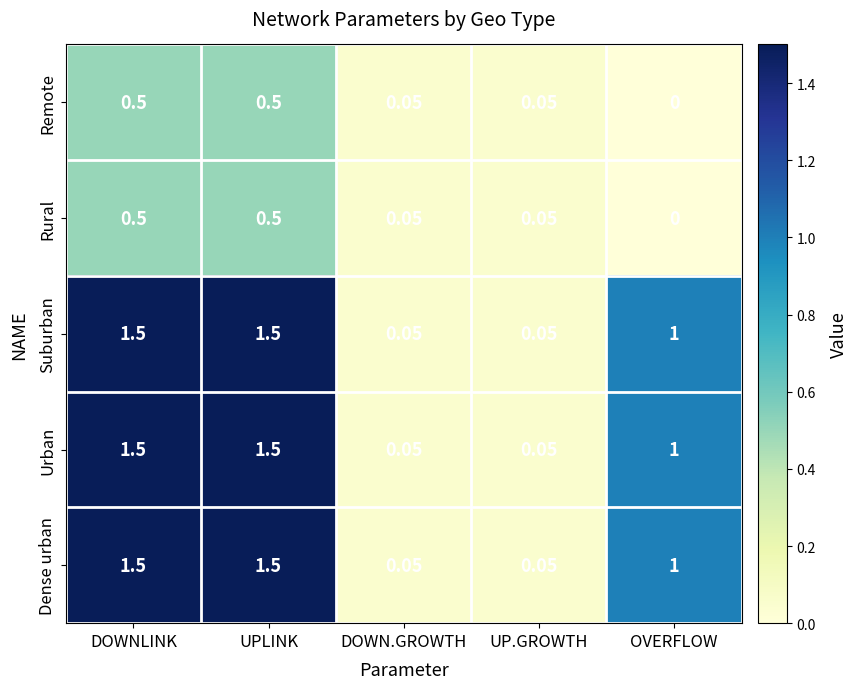

What is the difference between the highest and lowest values at UPLINK?

1.0